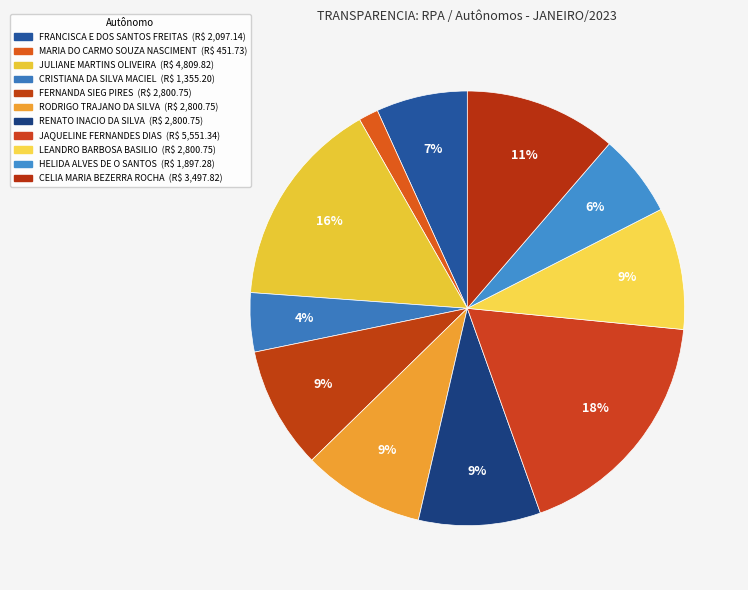

How much of the chart is everything except JAQUELINE FERNANDES DIAS?

82.0%